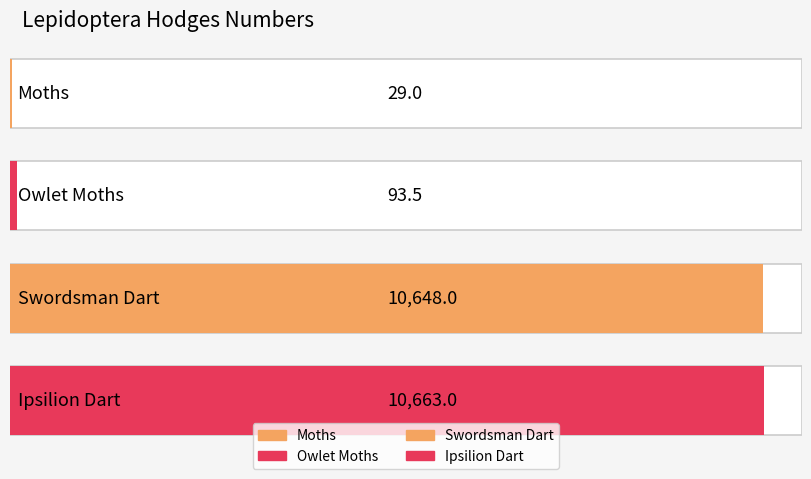

At which label does the data first exceed 10648?

Ipsilion Dart